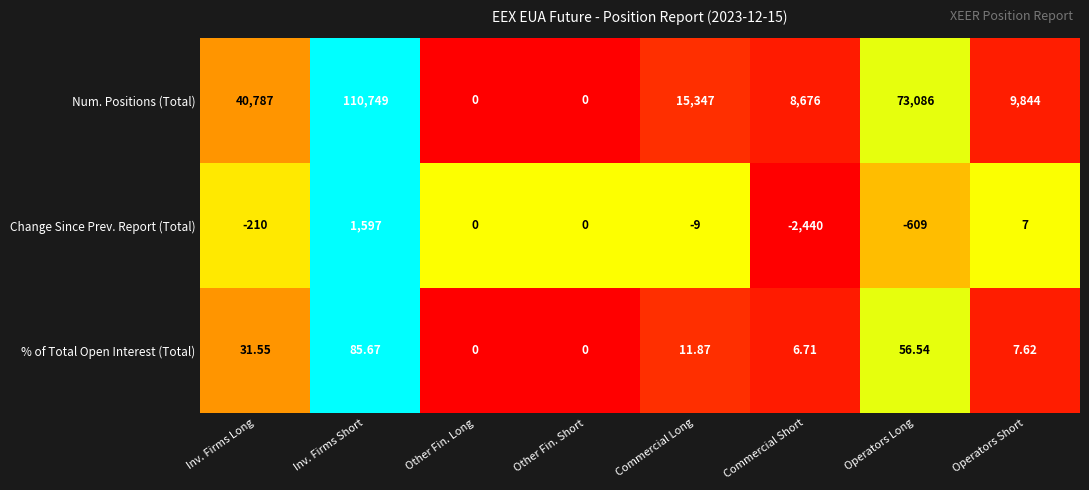

Which series has the widest spread of values?

Num. Positions (Total)